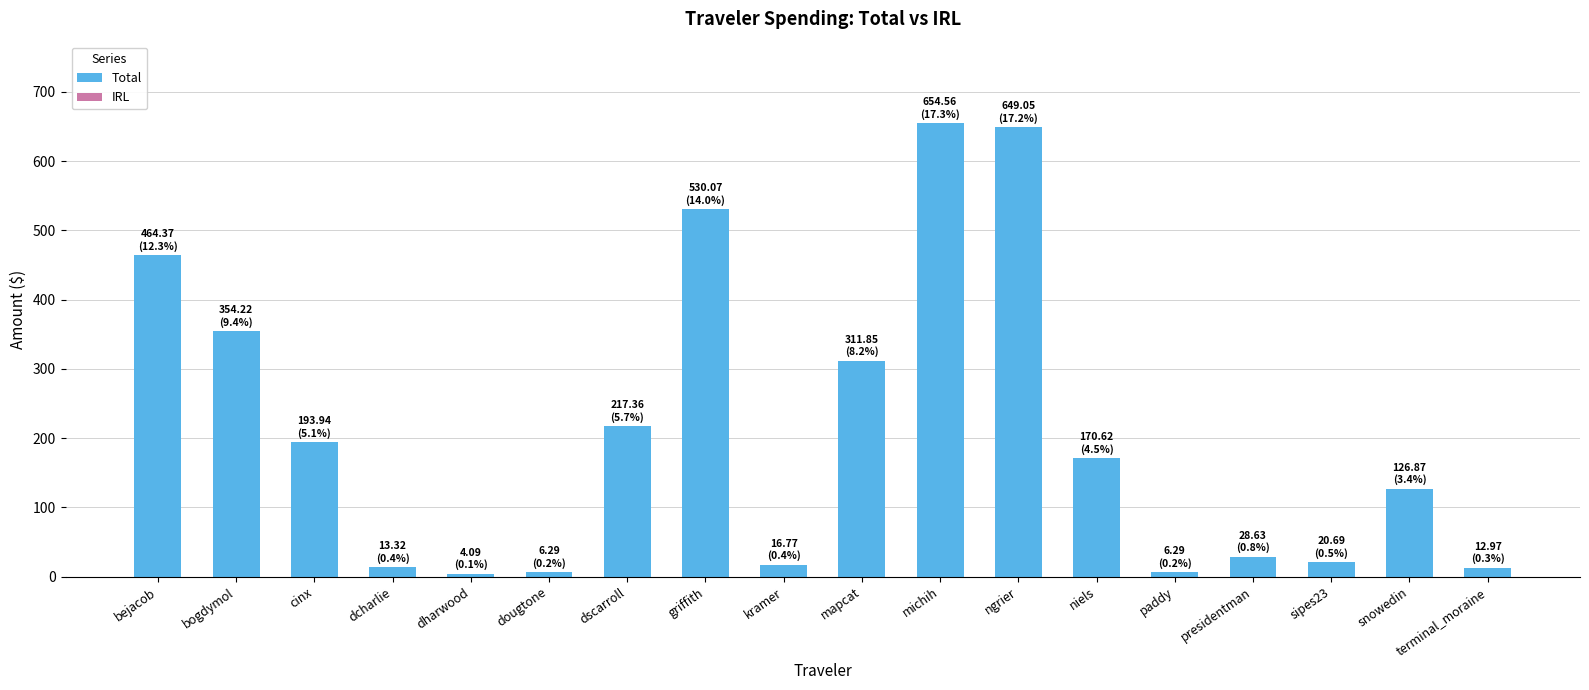

What value does the data have at michih?

654.6